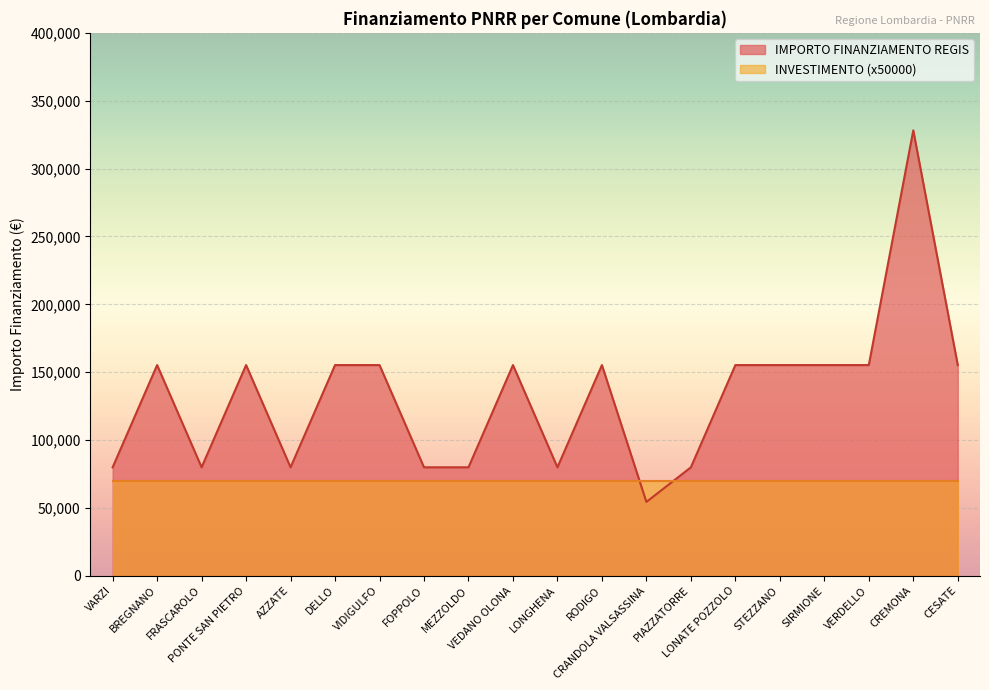

What is the difference between the maximum and second lowest values?

248238